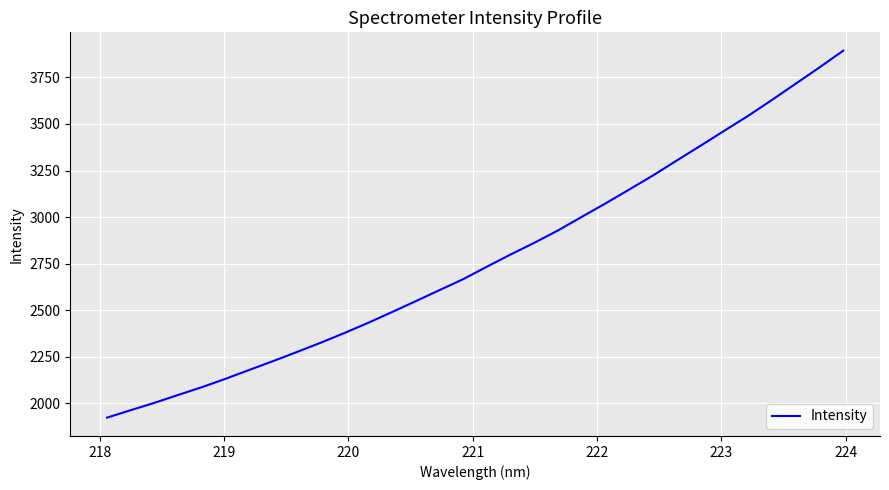

What is the minimum value shown in the chart?

1923.0